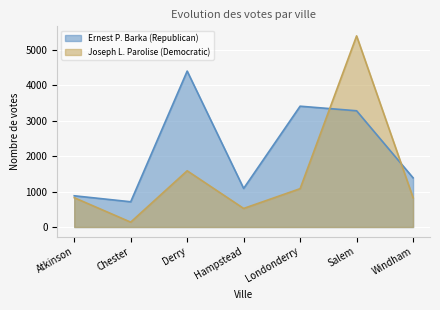

What is the difference between the maximum and minimum values in the Ernest P. Barka (Republican) series?

3682